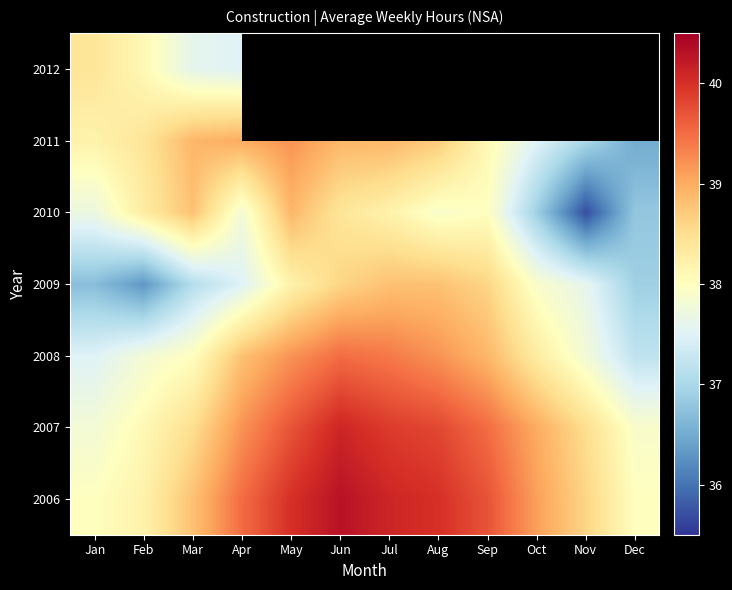

Rank the categories by 2006 value from highest to lowest.

Jun, Jul, May, Aug, Sep, Apr, Oct, Mar, Nov, Feb, Jan, Dec